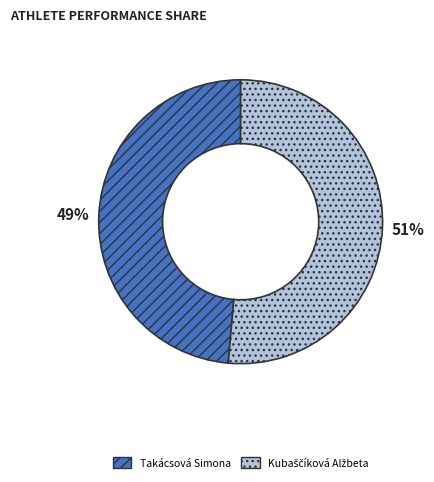

Is there a majority slice in this chart?

Yes